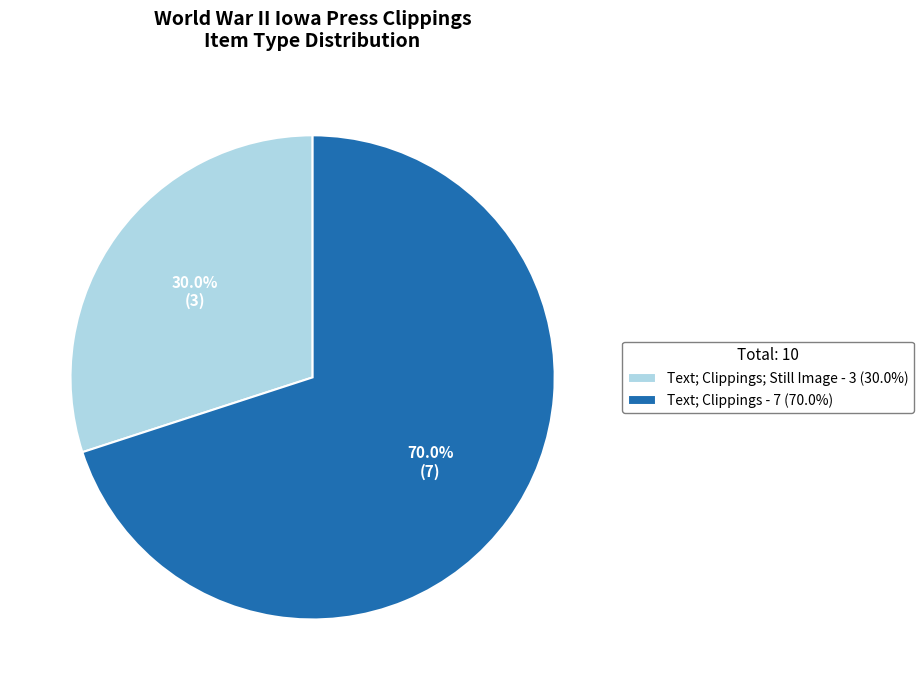

Which slice is the largest?

Text; Clippings - 7 (70.0%)